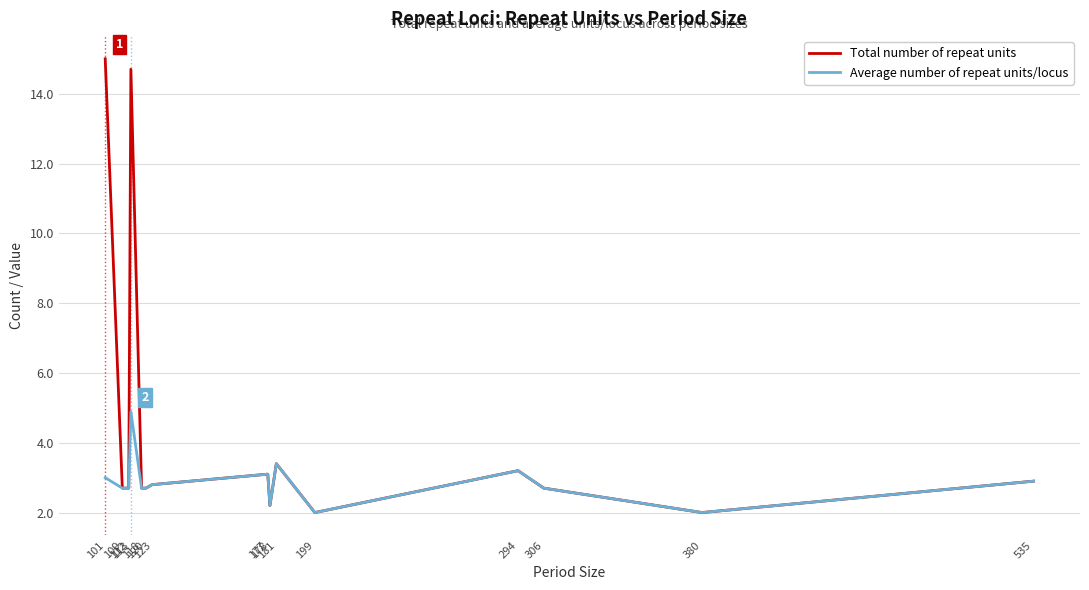

Does the chart display data point markers on the line(s)?

No